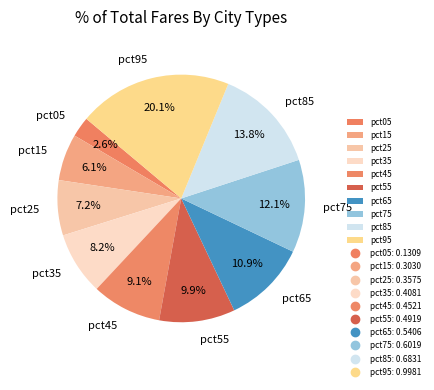

Is it true that pct05 is 16% of the pie?

False